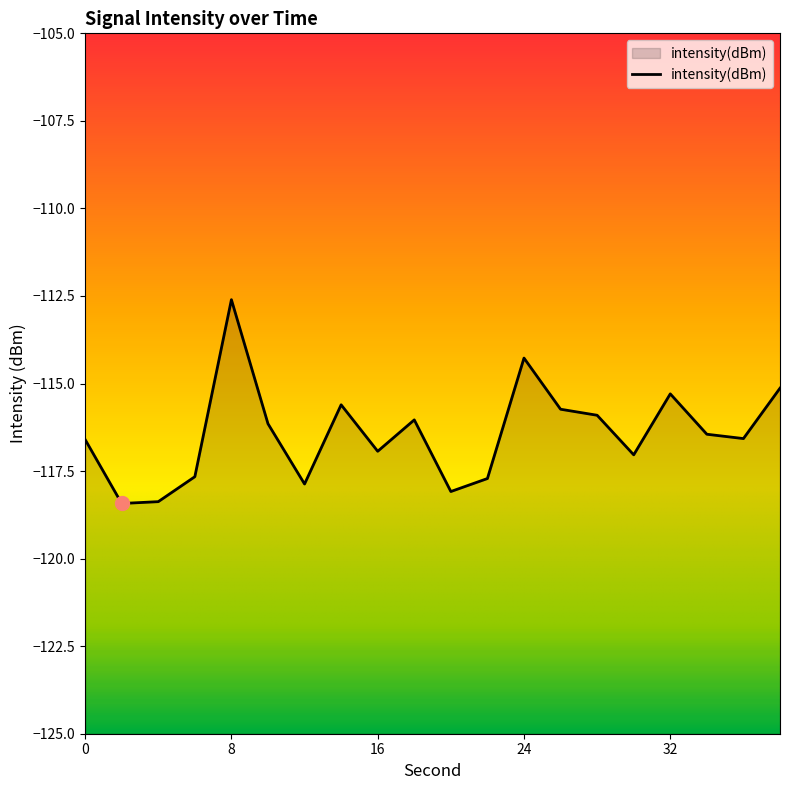

What is the value of the 20th point from the left?

-115.1